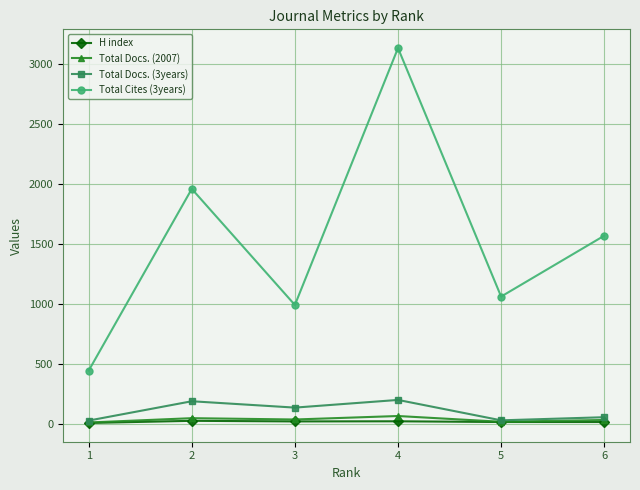

At which label does Total Cites (3years) reach its minimum?

1